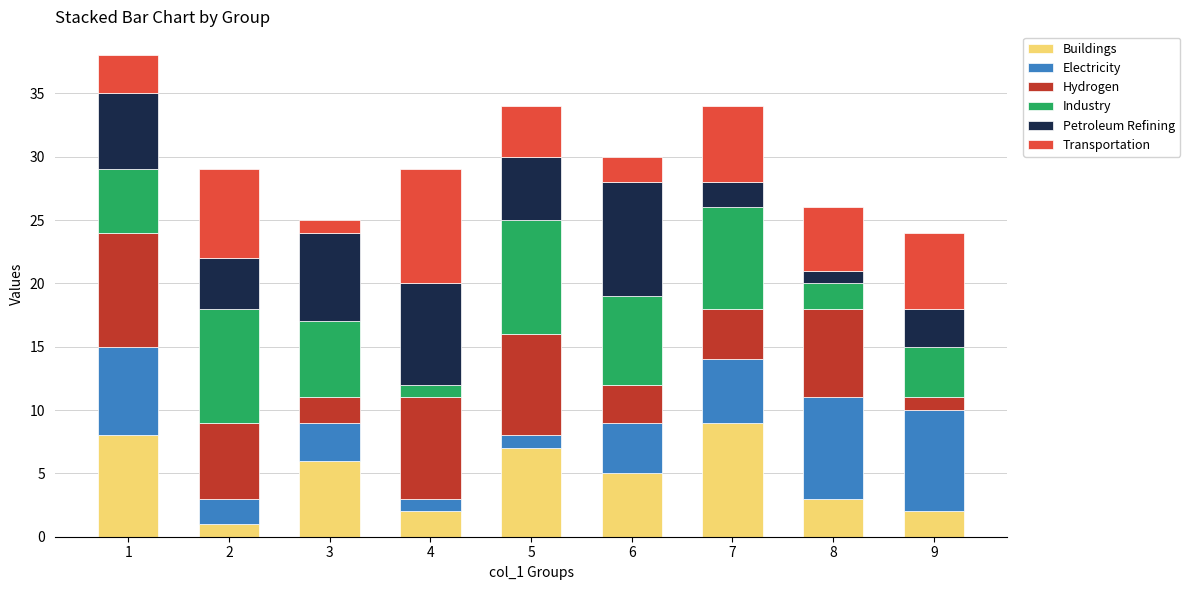

What is the highest value of the Buildings series?

9